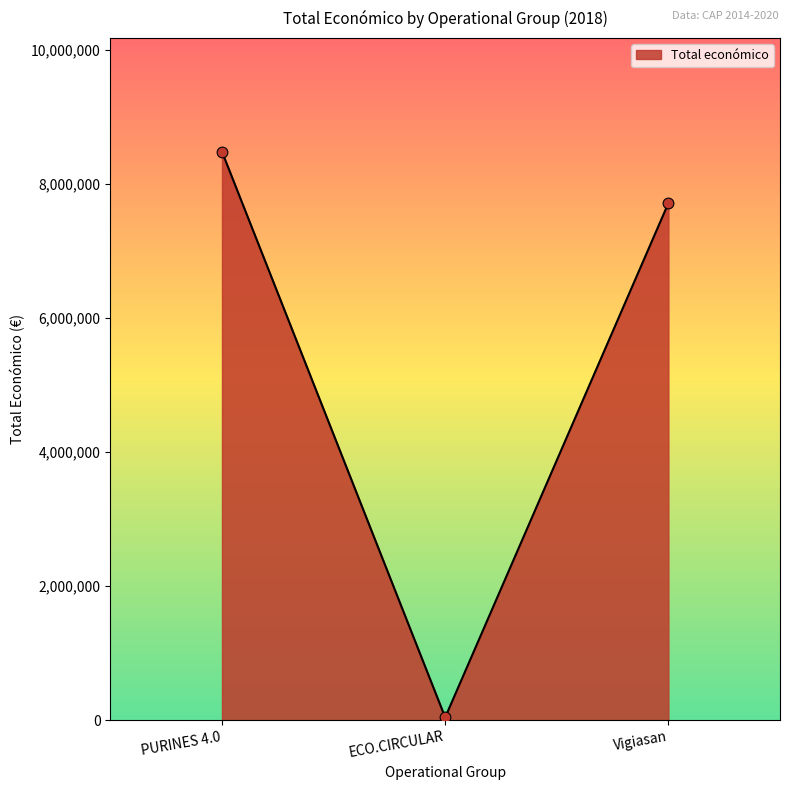

Which has a higher value, PURINES 4.0 or ECO.CIRCULAR?

PURINES 4.0